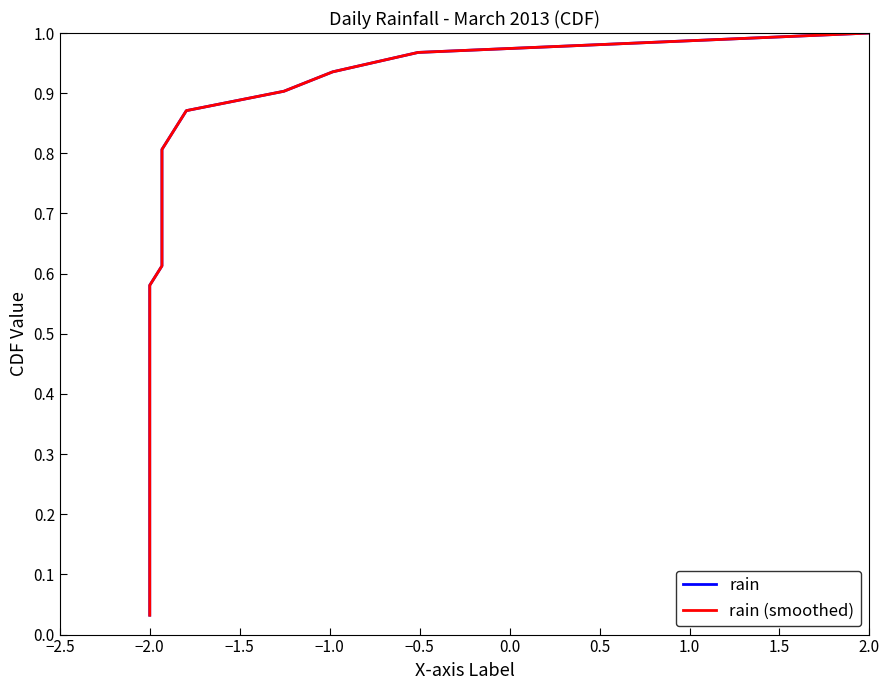

True or false: rain and rain (smoothed) cross at least once.

False